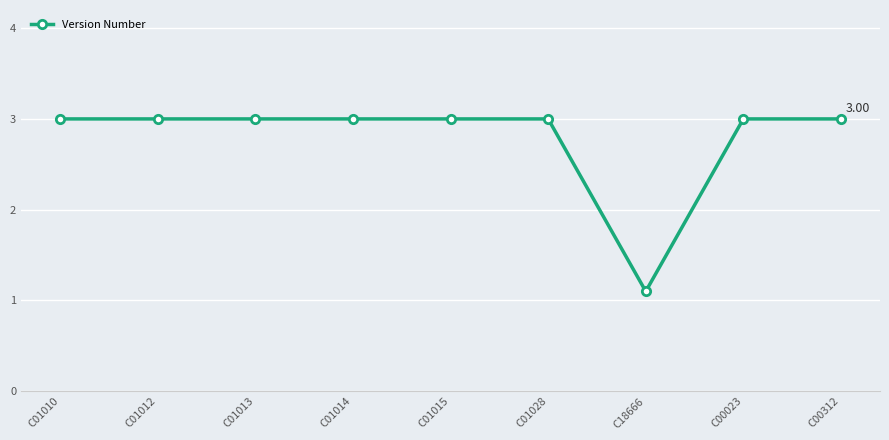

True or false: the data shows 4.5 at C01014.

False